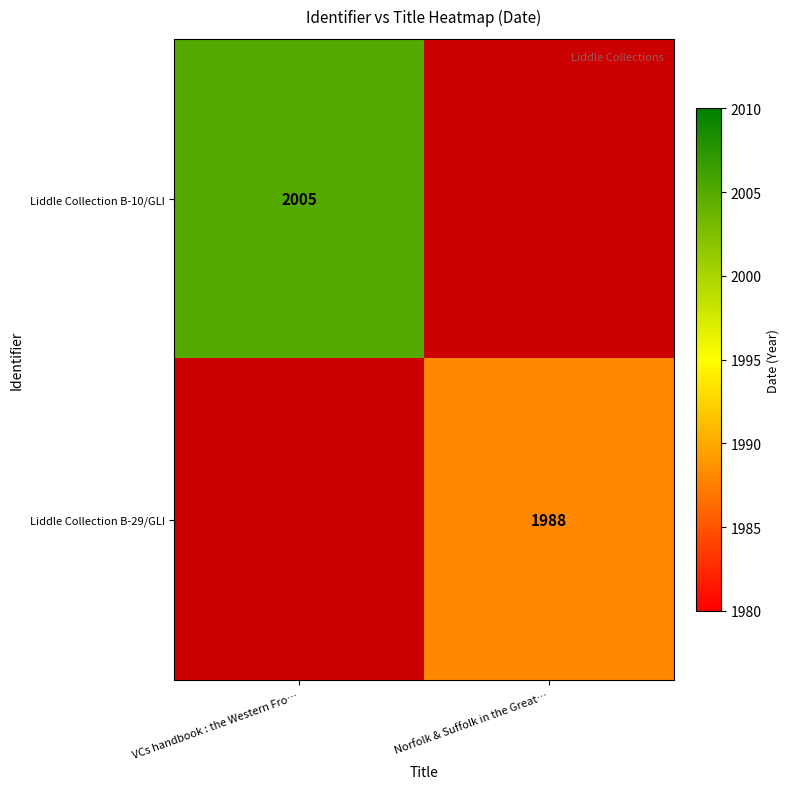

Is it true that Liddle Collection B-29/GLI equals 3185 at Norfolk & Suffolk in the Great…?

False